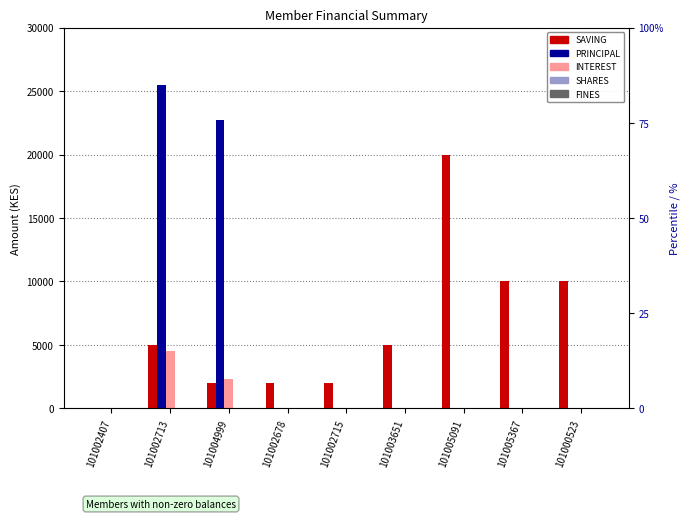

How many bars are there in total?

45